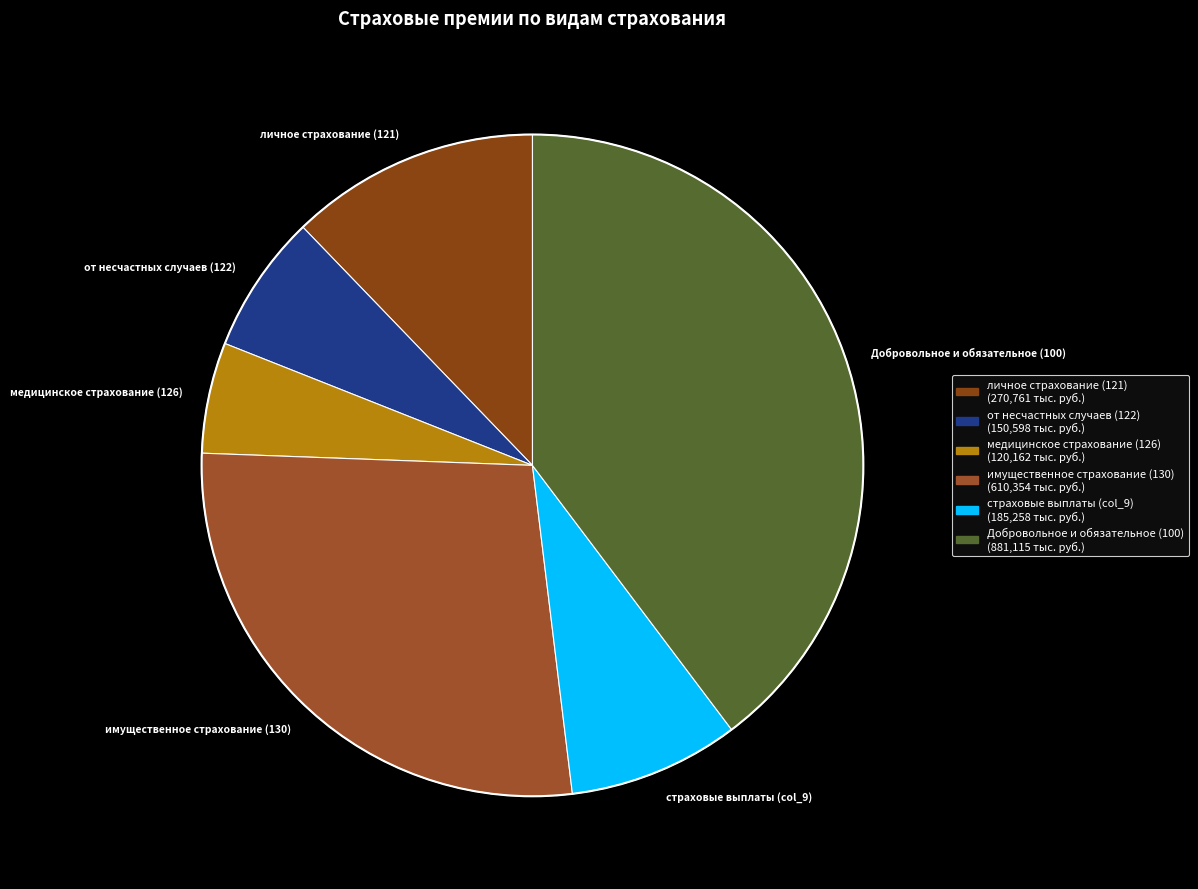

Between имущественное страхование (130) and от несчастных случаев (122), which is larger?

имущественное страхование (130)